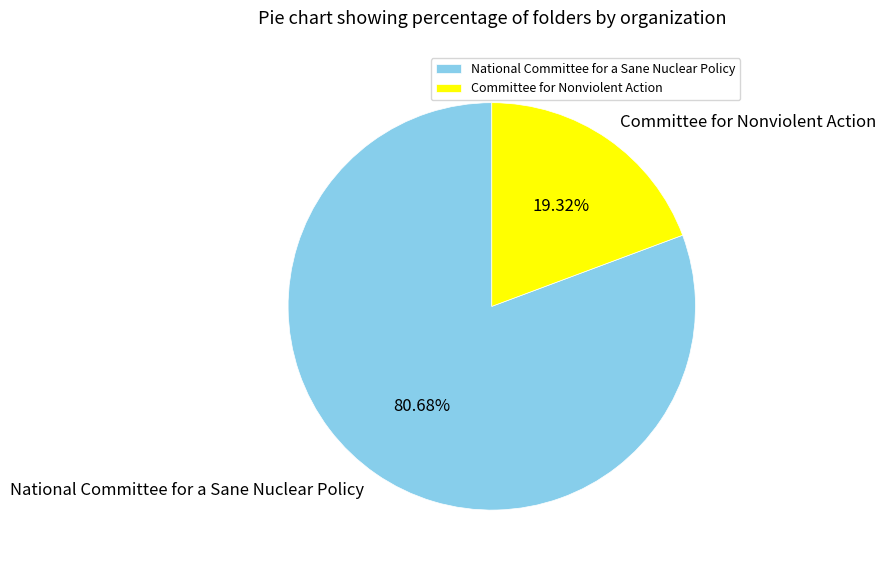

What is the largest slice in the pie chart?

National Committee for a Sane Nuclear Policy